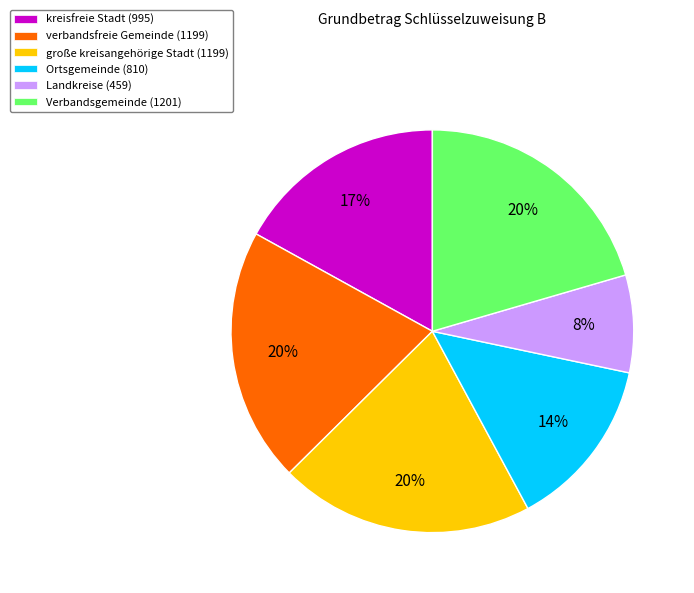

Is there any slice that represents more than half of the pie?

No